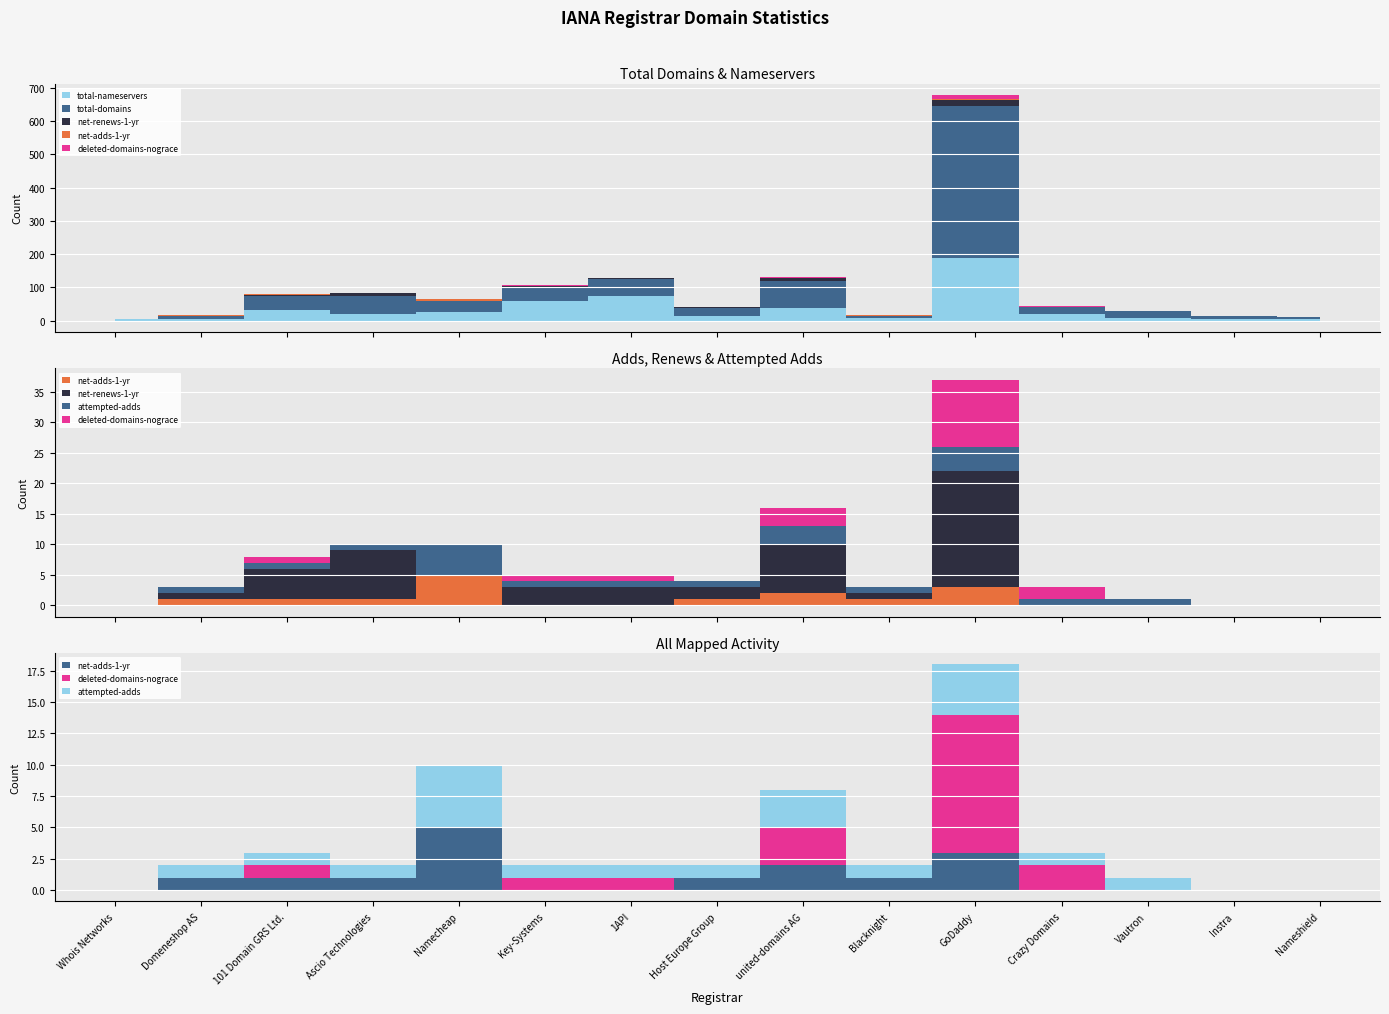

What position from the right is Crazy Domains?

4